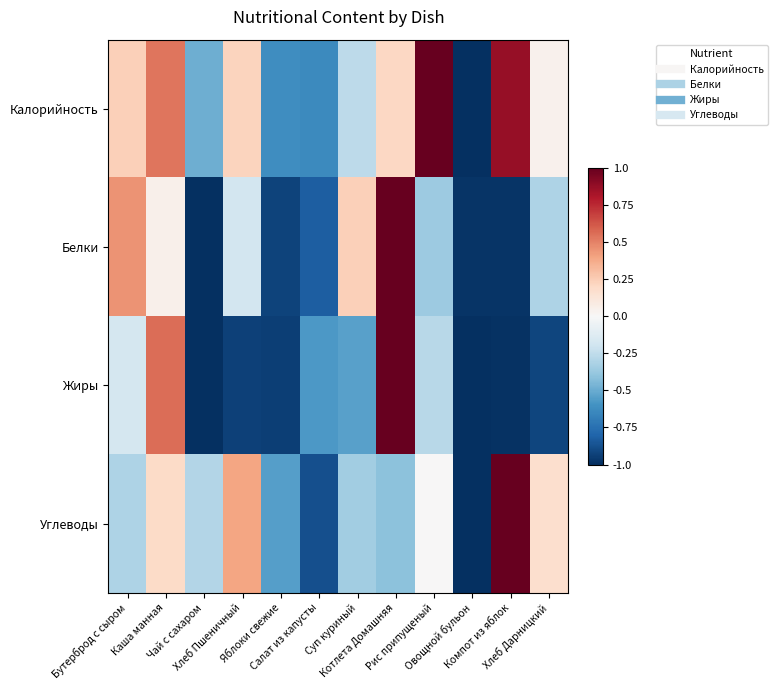

At Компот из яблок, list the series in order from largest to smallest.

Углеводы, Калорийность, Белки, Жиры